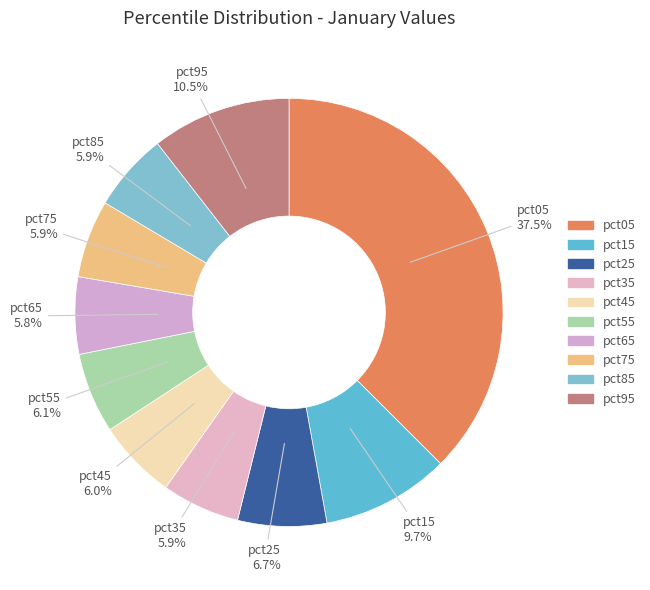

Which slice is the largest?

pct05